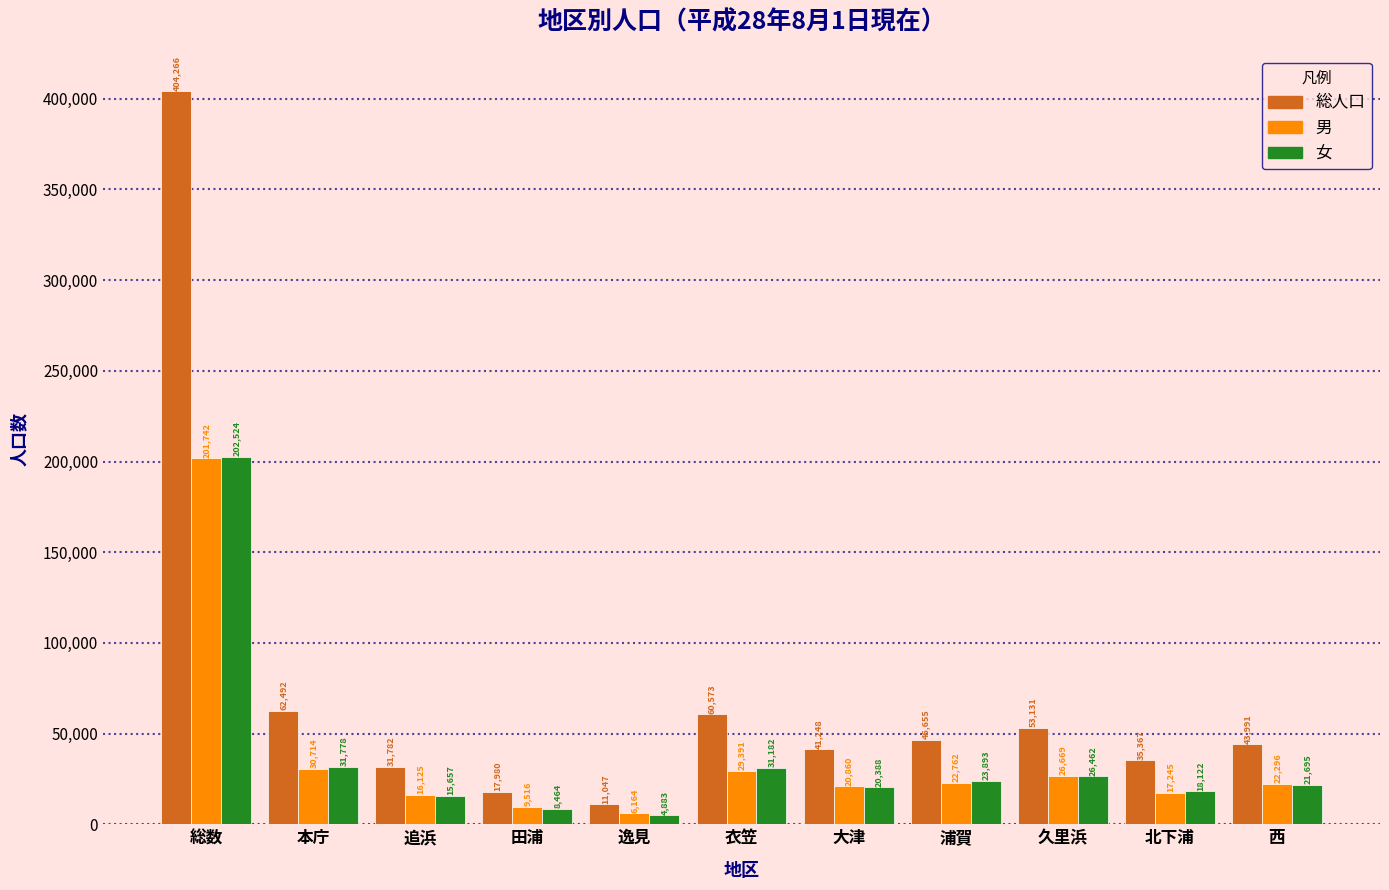

Reading left to right, extract all data points from this chart.

総人口: 総数=404266	本庁=62492	追浜=31782	田浦=17980	逸見=11047	衣笠=60573	大津=41248	浦賀=46655	久里浜=53131	北下浦=35367	西=43991
男: 総数=201742	本庁=30714	追浜=16125	田浦=9516	逸見=6164	衣笠=29391	大津=20860	浦賀=22762	久里浜=26669	北下浦=17245	西=22296
女: 総数=202524	本庁=31778	追浜=15657	田浦=8464	逸見=4883	衣笠=31182	大津=20388	浦賀=23893	久里浜=26462	北下浦=18122	西=21695